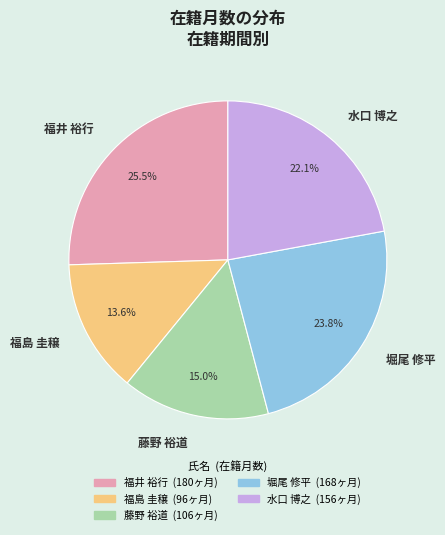

The 水口 博之 slice represents 36% of the pie. True or false?

False